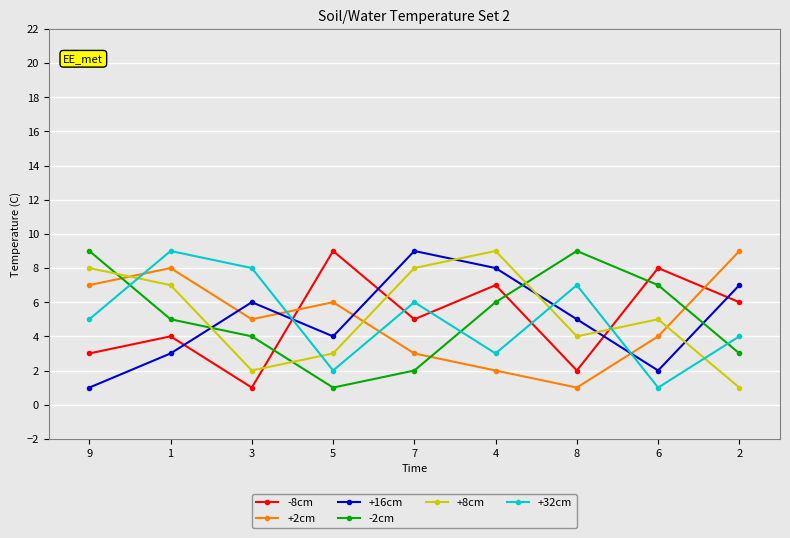

List the labels in order of -8cm value, largest first.

5, 6, 4, 2, 7, 1, 9, 8, 3